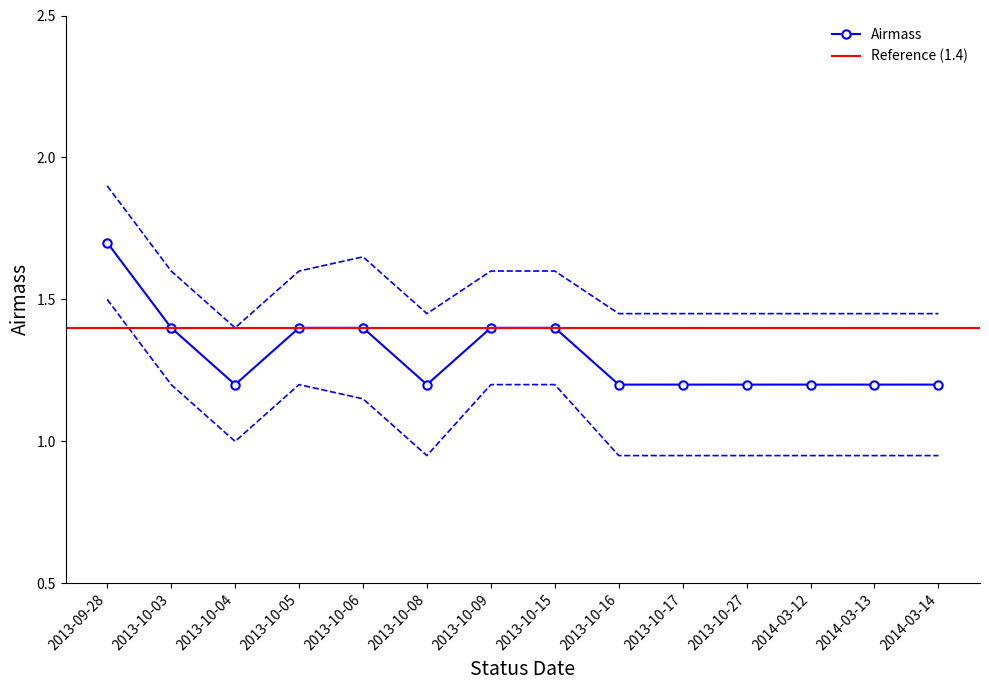

What is the difference between the Airmass values at 2013-10-03 and 2013-10-04?

0.2